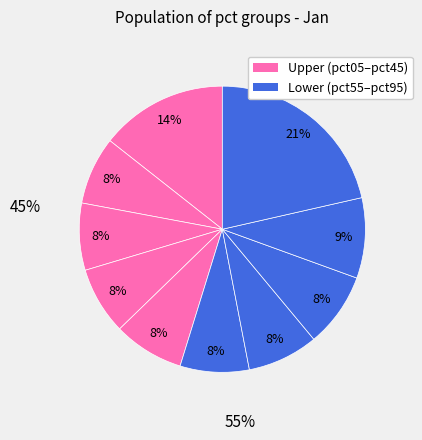

Which slice is the largest?

pct95